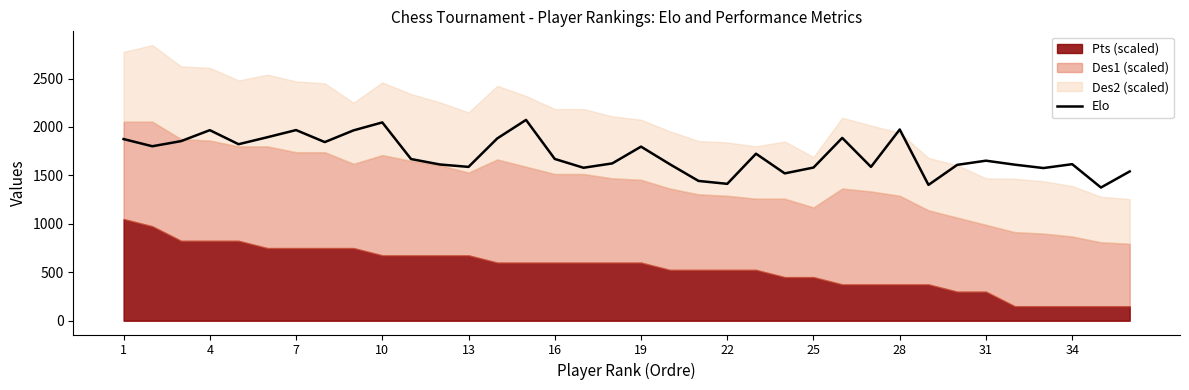

At which label does the data first exceed 1669?

1